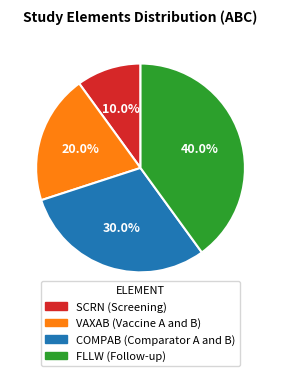

The COMPAB slice represents 30% of the pie. True or false?

True